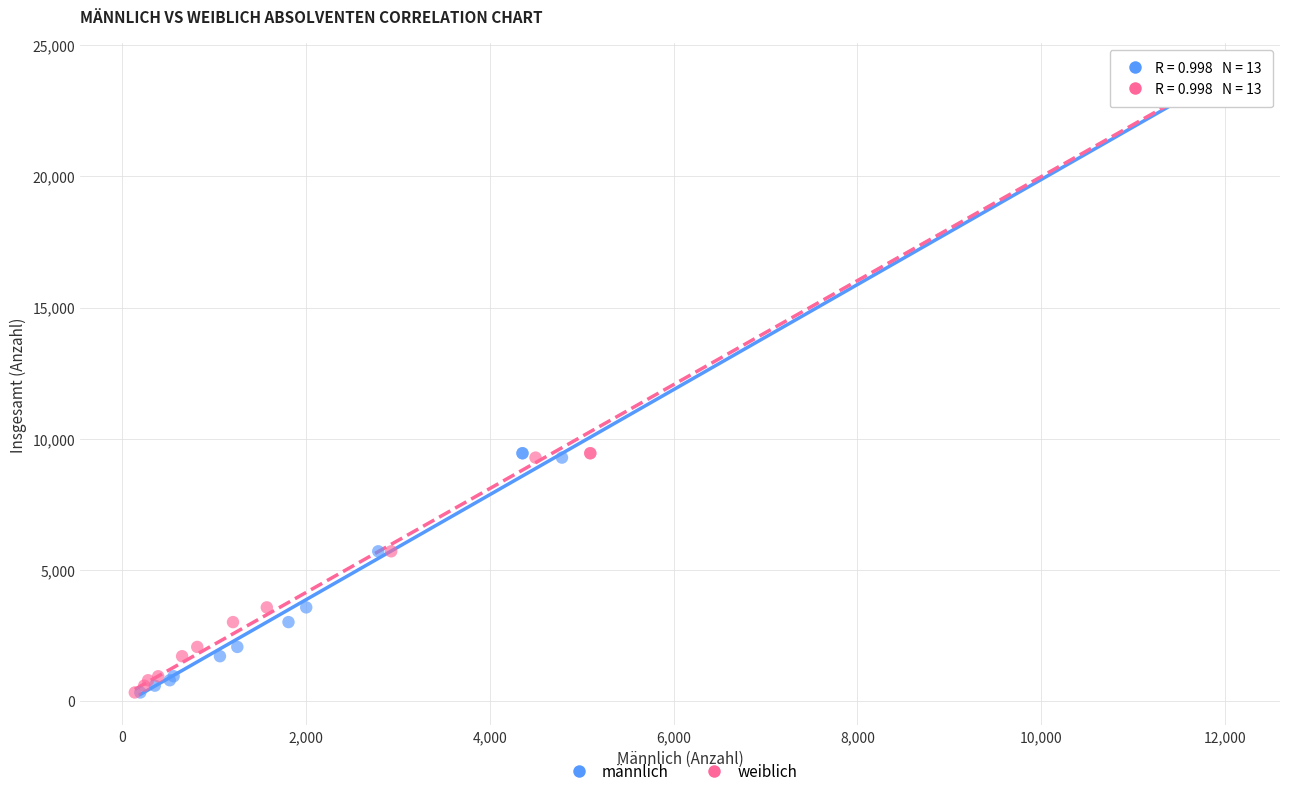

What are all the series names shown in the legend?

männlich, weiblich